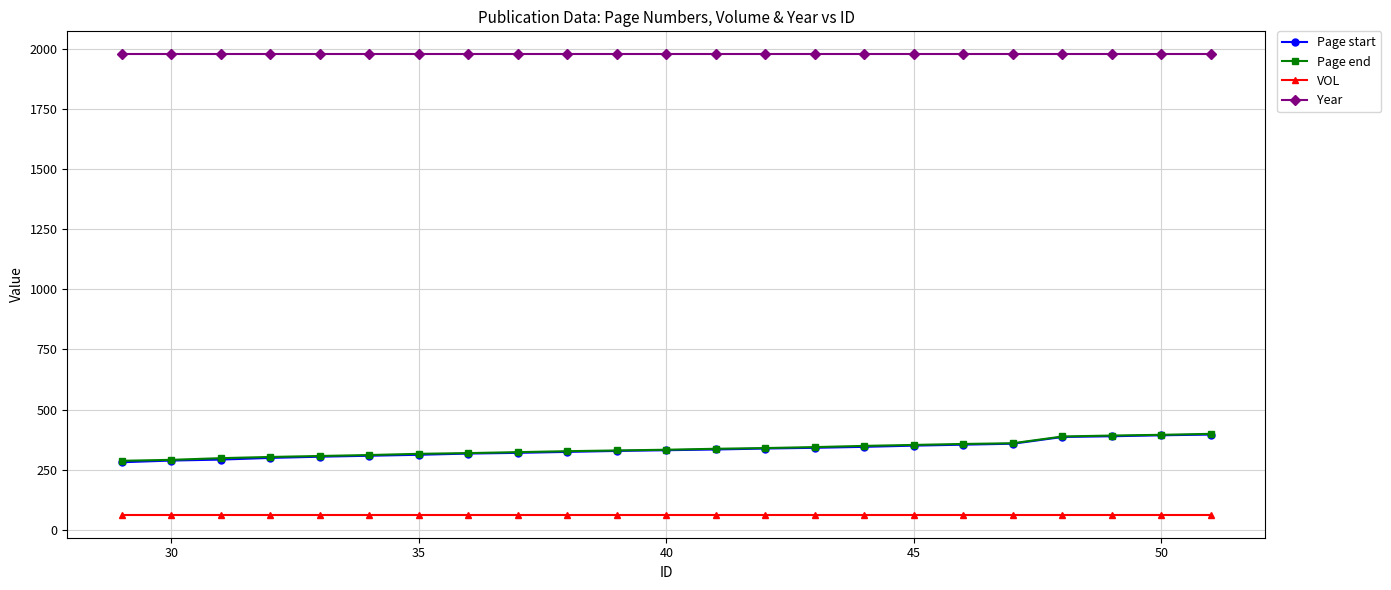

What is the value of the Page end point at the 6th from the left?

311